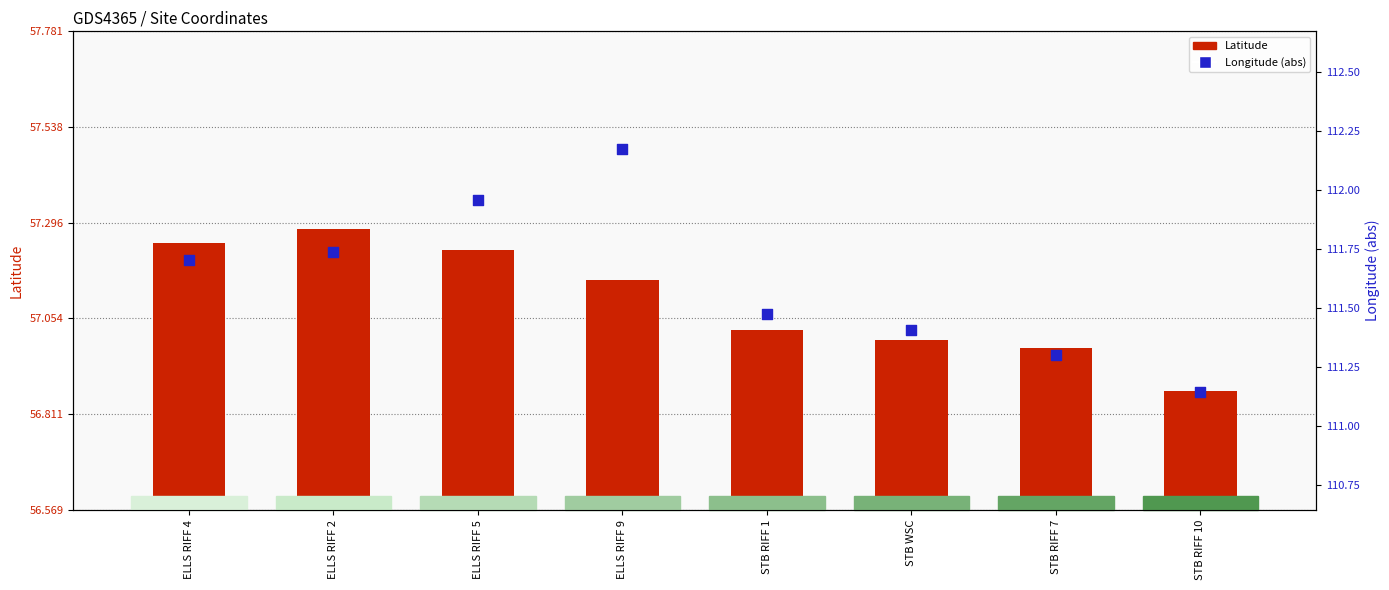

Is the value of Longitude (abs) at STB RIFF 10 greater than the value of Latitude at ELLS RIFF 2?

Yes